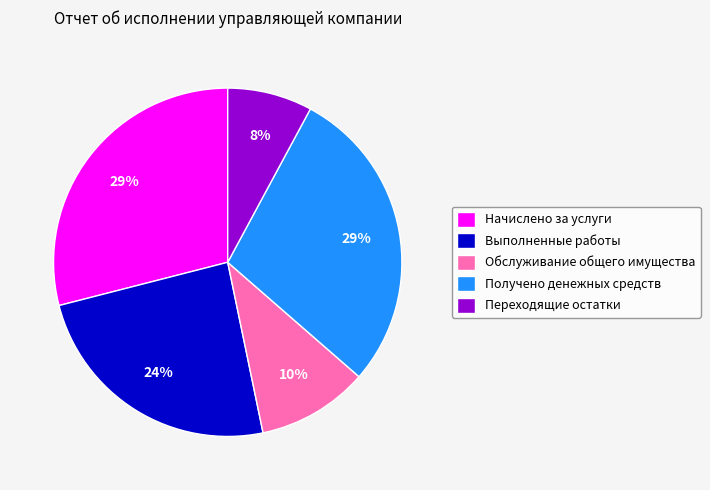

How many slices are in this pie chart?

5